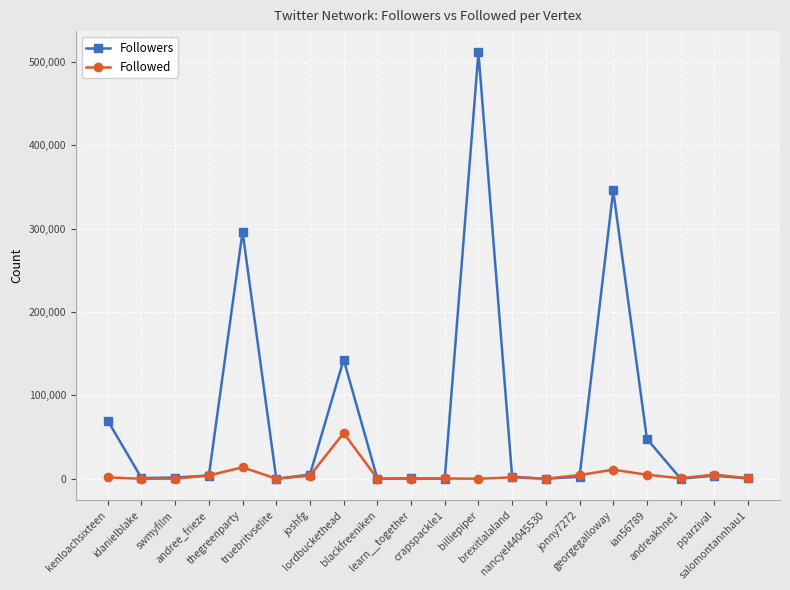

What is the label of the 2nd point from the right?

pparzival